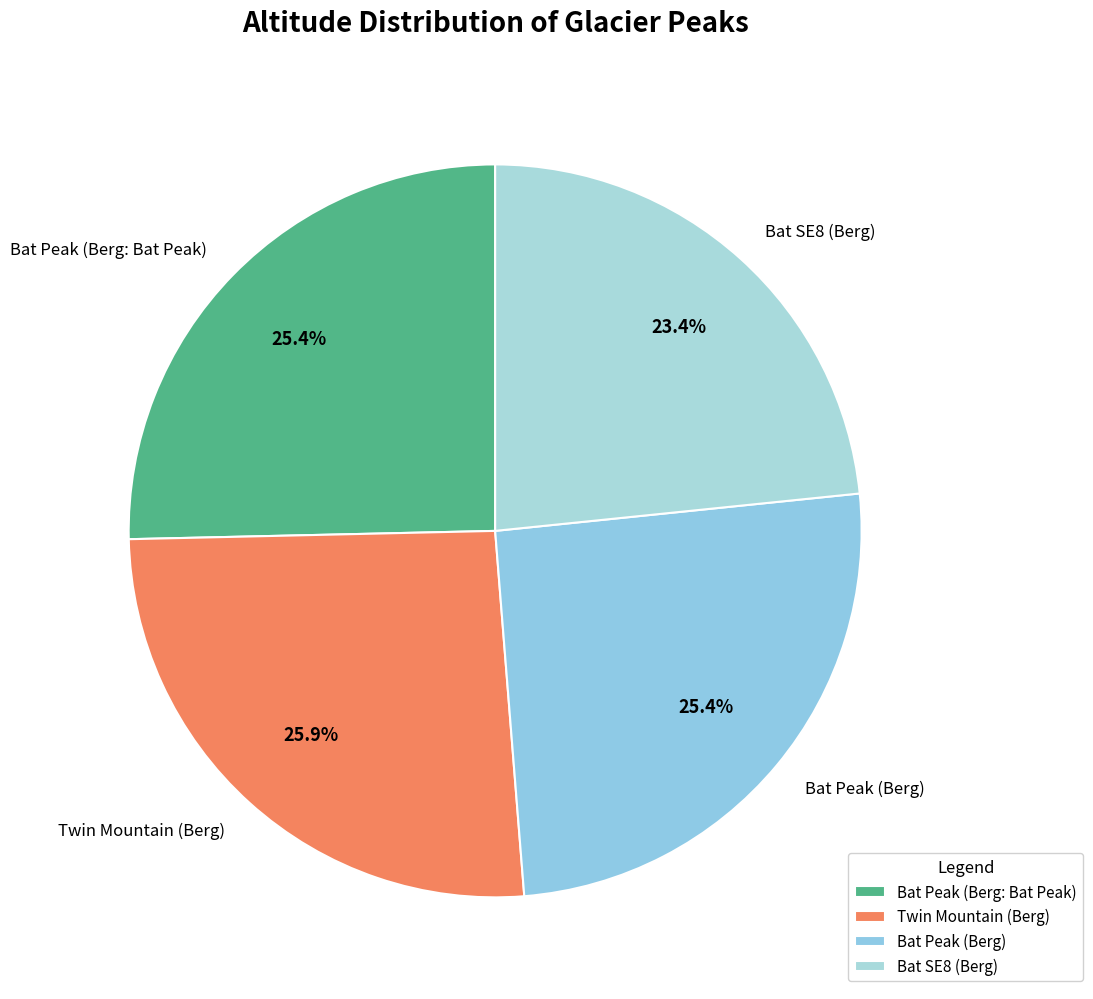

What percentage is the Bat SE8 (Berg) slice, to the nearest percent?

23%